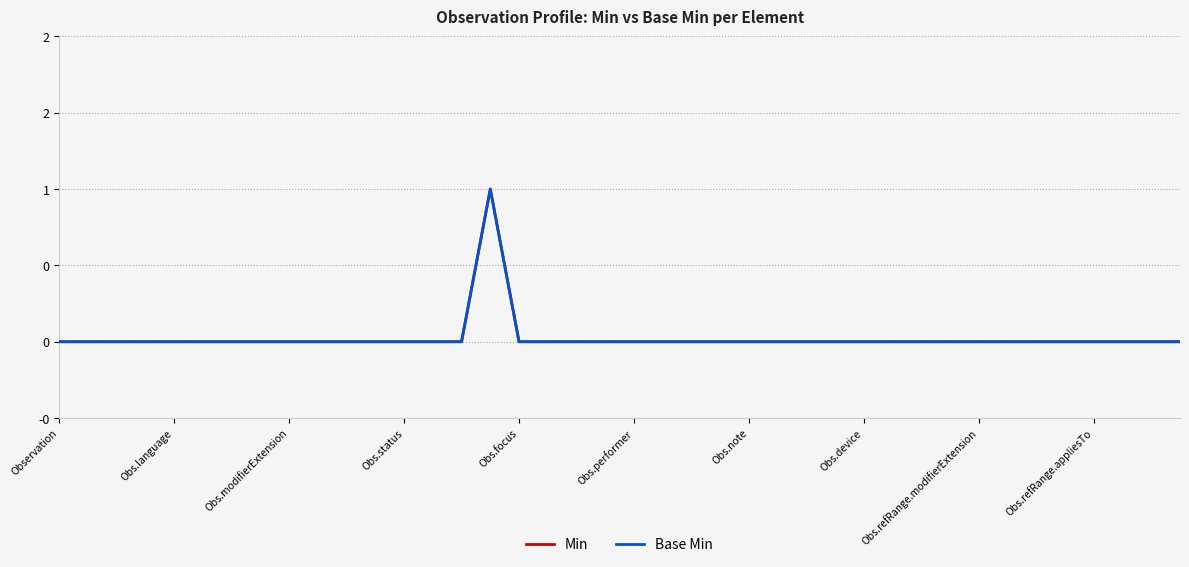

Is this an area chart (filled region under the line)?

No